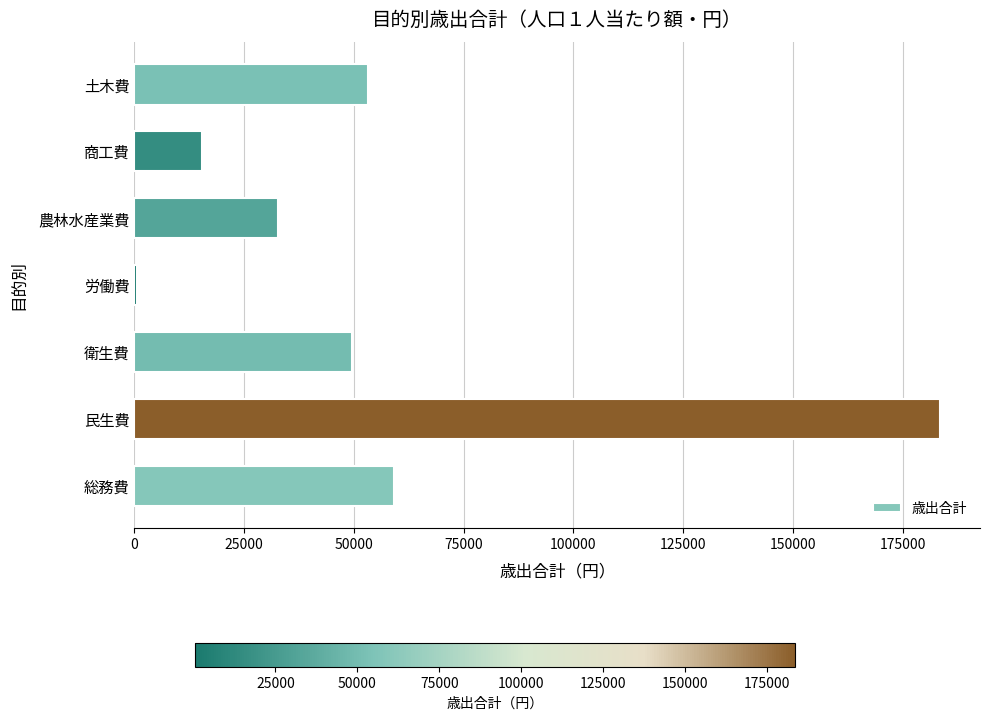

Between 民生費 and 商工費, which is larger?

民生費